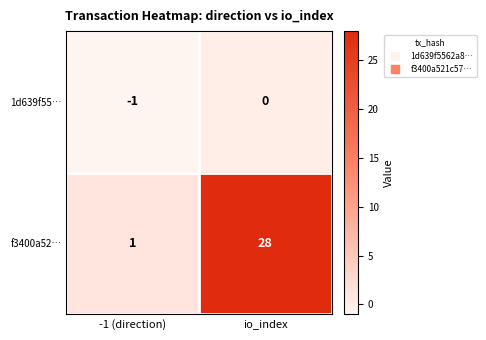

Which series changed the most between -1 (direction) and io_index?

f3400a52…